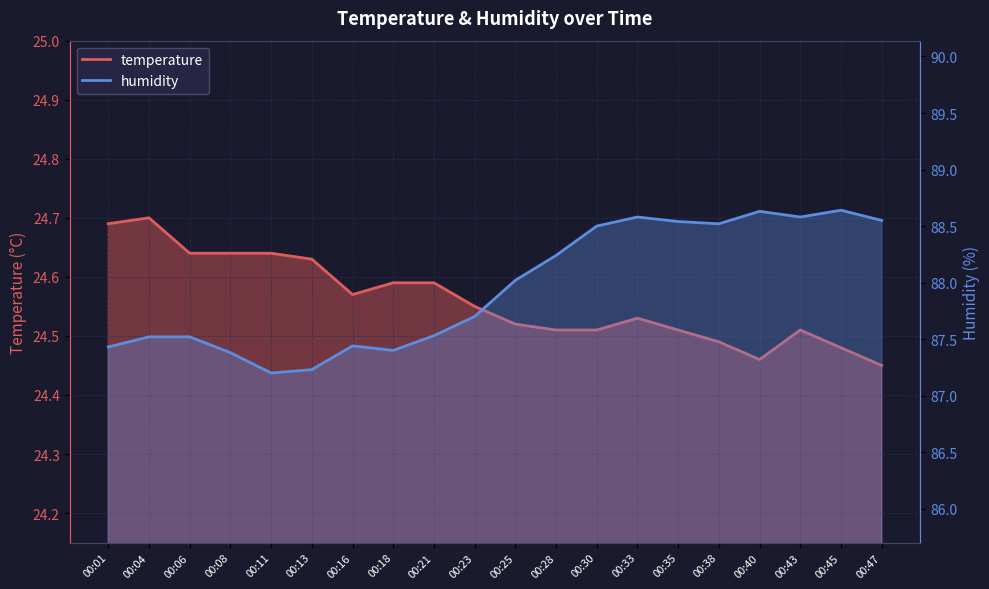

What is the sum of the humidity_line values at 00:40 and 00:38?

177.1